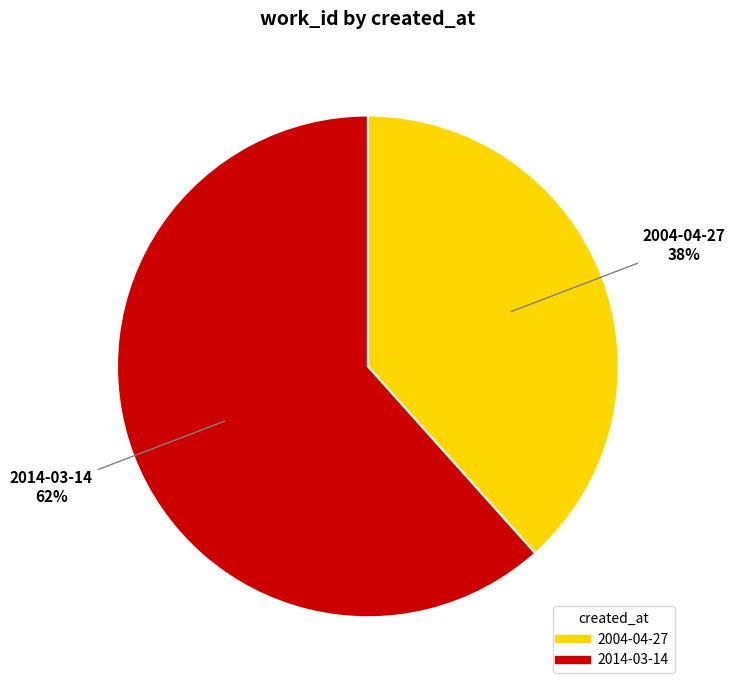

Which slice is the largest?

2014-03-14